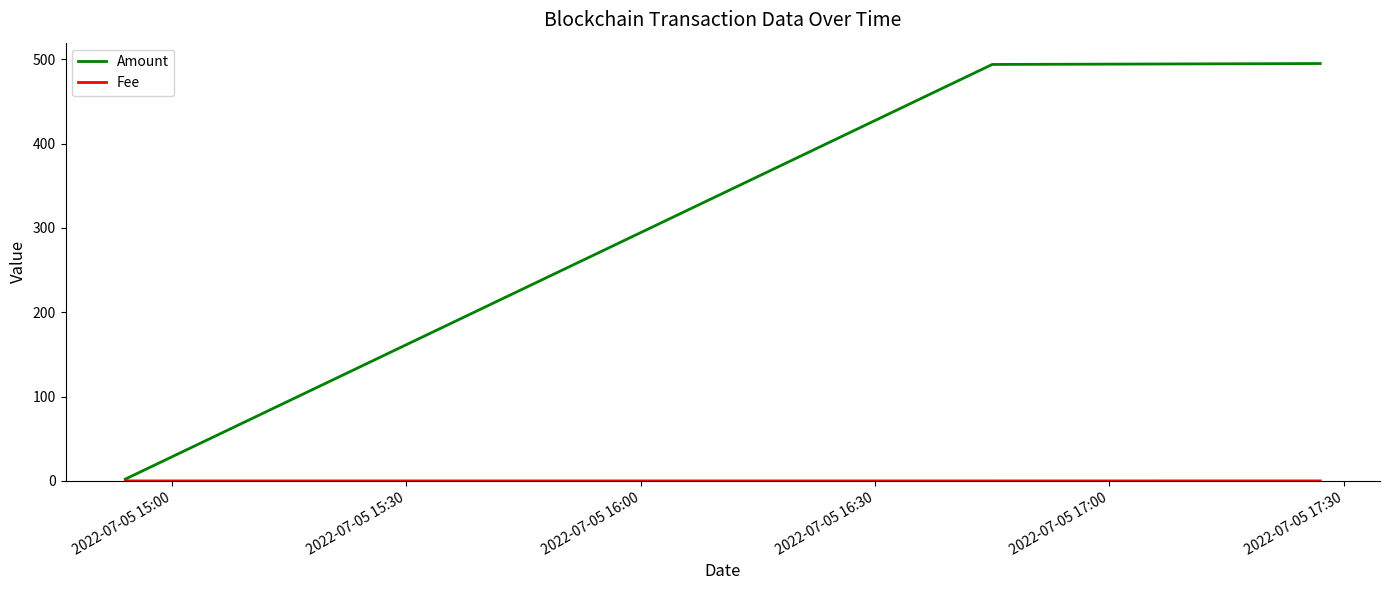

Which series has the widest spread of values?

Amount